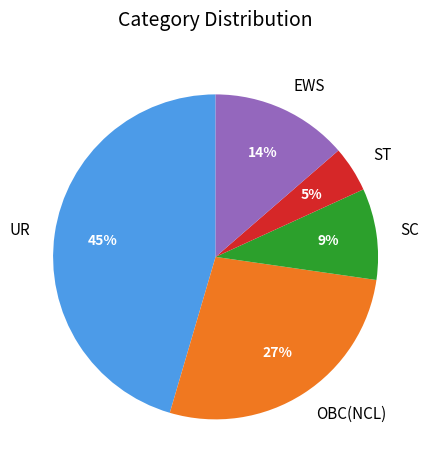

To the nearest percent, what is the combined percentage of OBC(NCL) and ST?

32%